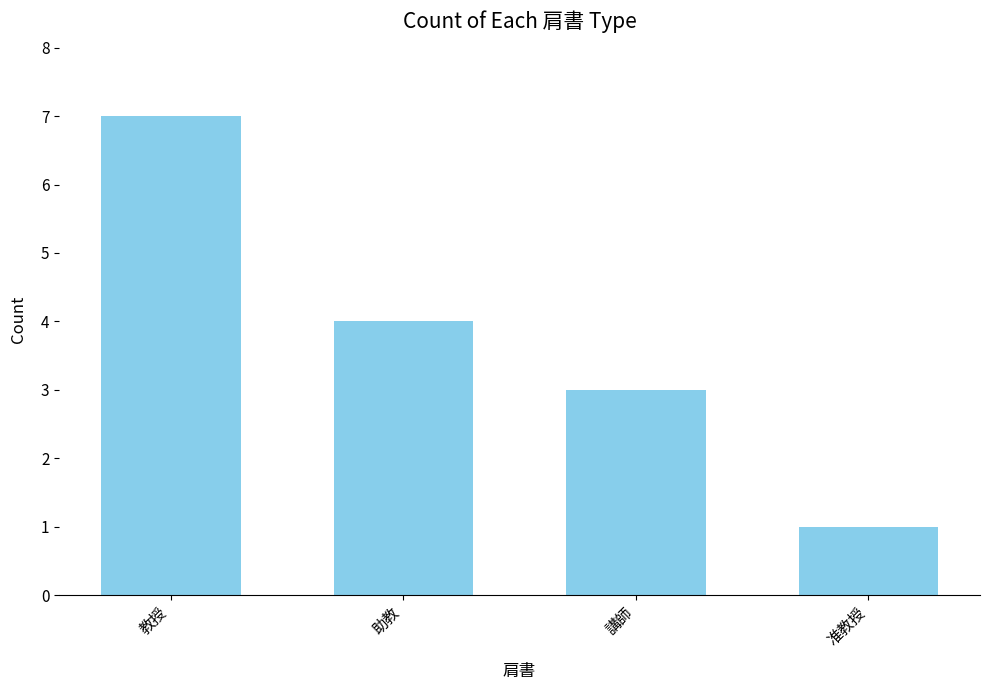

Approximately how many times larger is the value at 講師 compared to 教授?

0.4